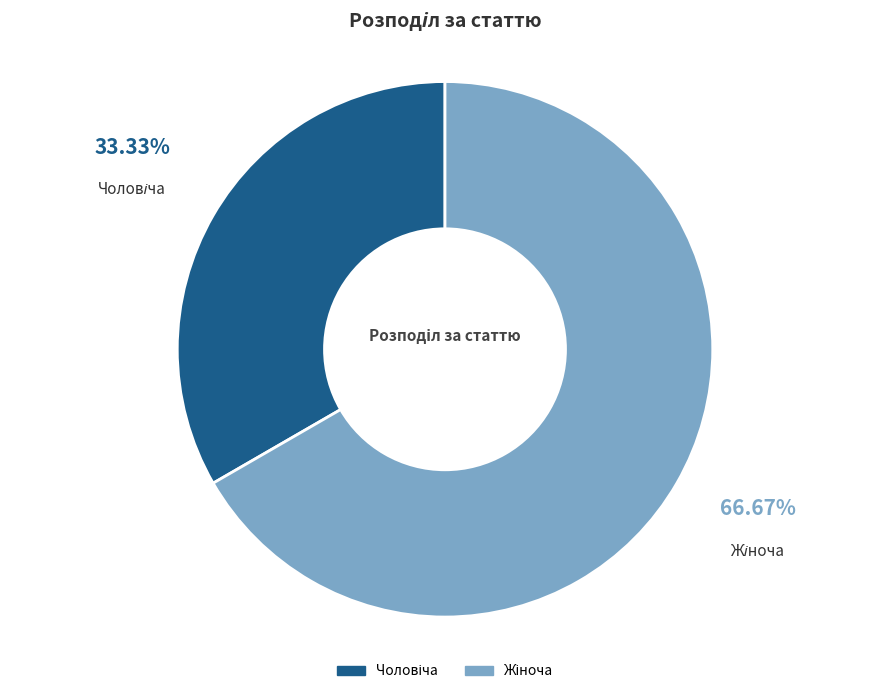

Is there any slice that represents more than half of the pie?

Yes